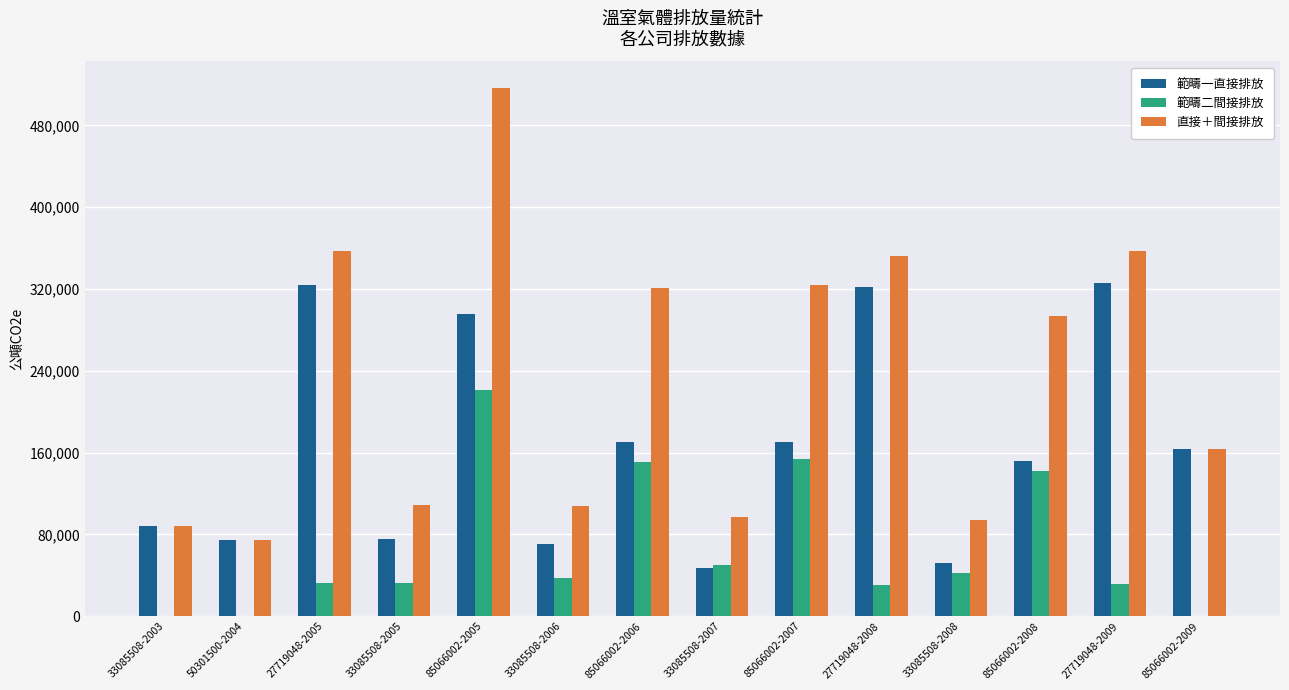

Which category has the highest value across all series?

85066002-2005